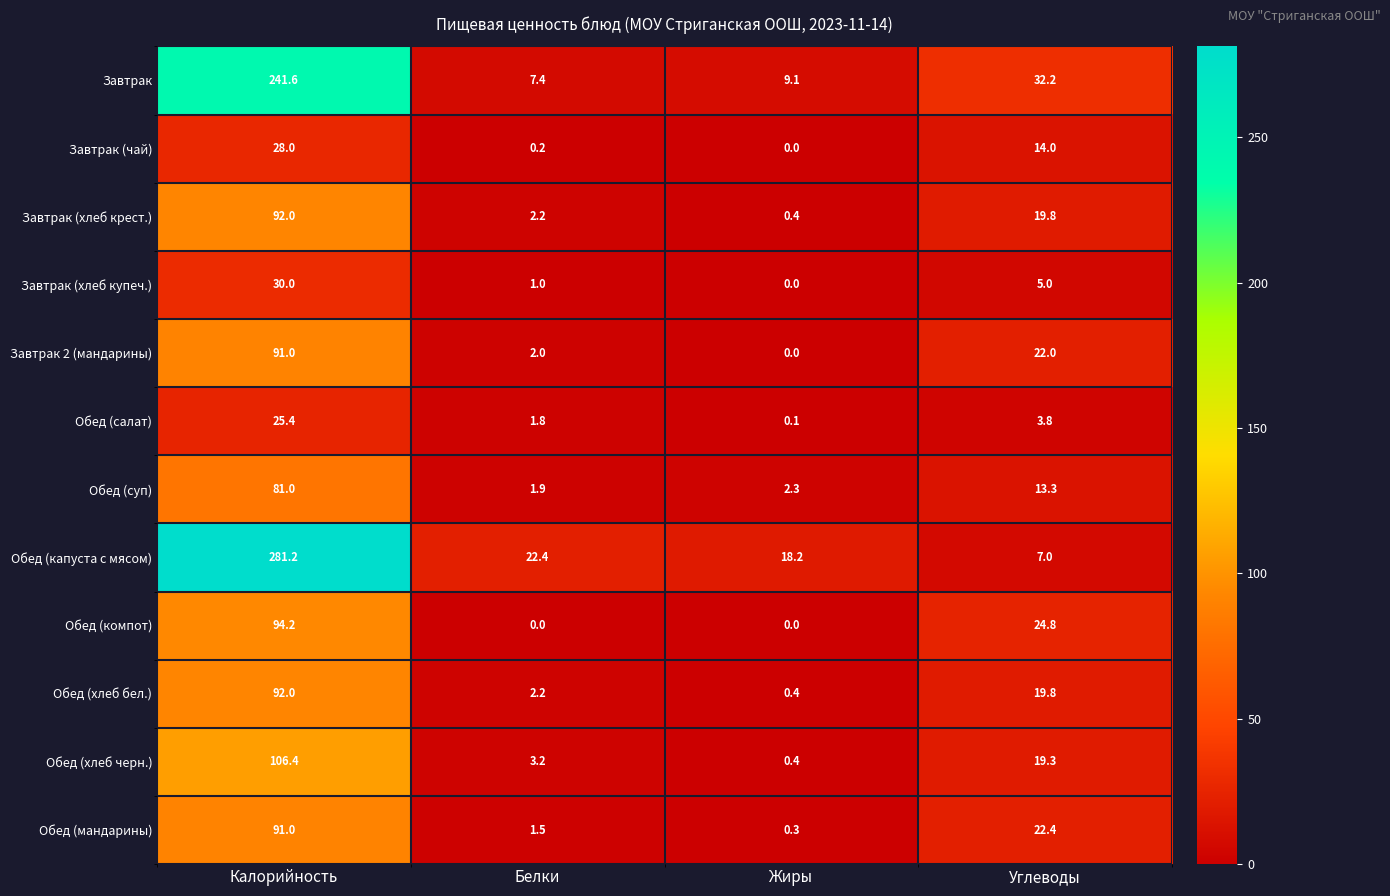

True or false: Обед (хлеб бел.) has a value of 0.4 at Жиры.

True